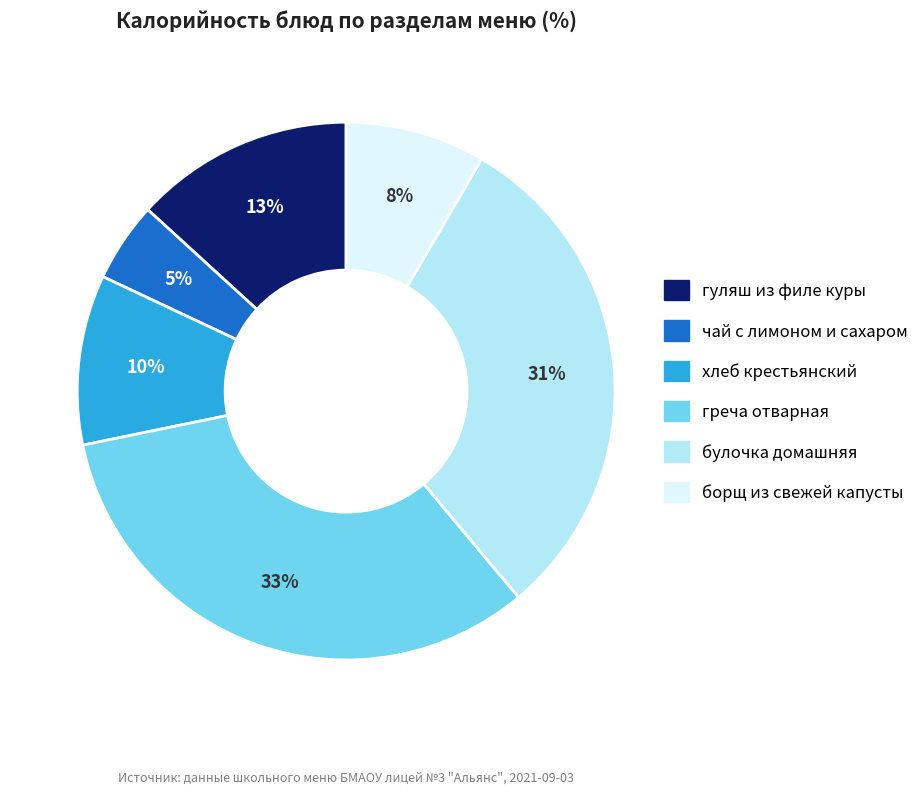

Is it true that гуляш из филе куры is 13% of the pie?

True